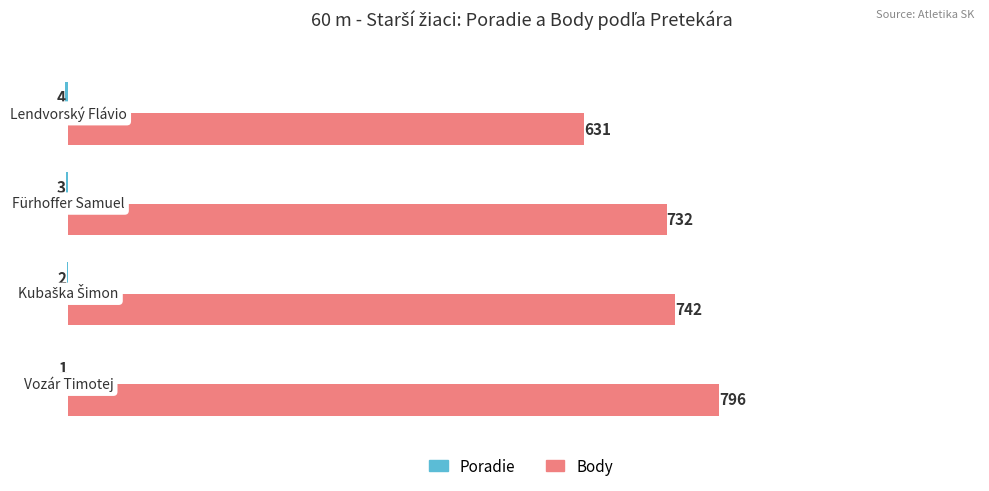

Between 1.0 and 3.0, which series saw the biggest shift?

Body